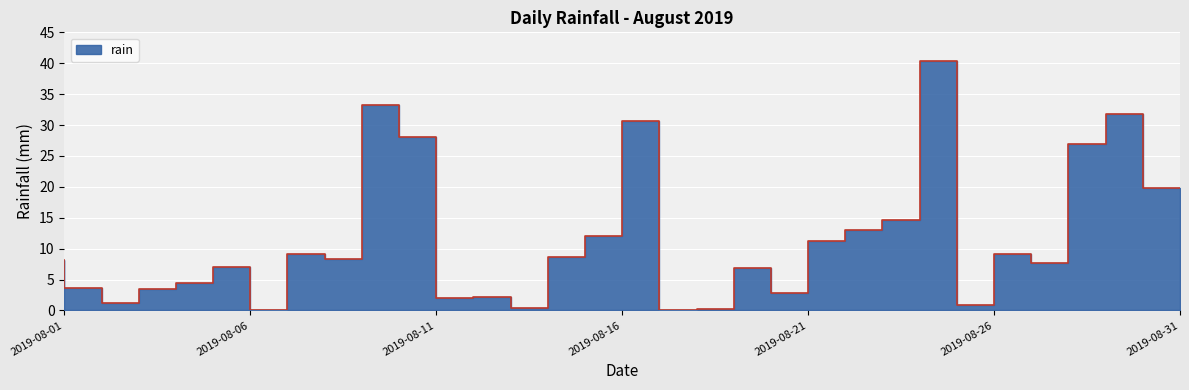

What is the average value?

11.2